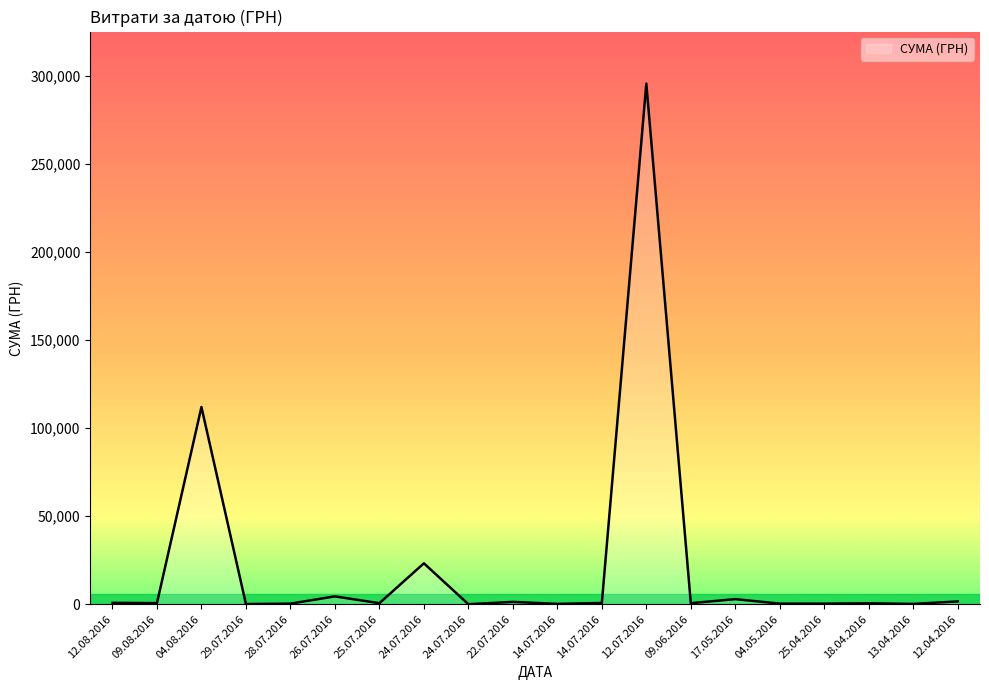

What is the minimum value shown in the chart?

11.2